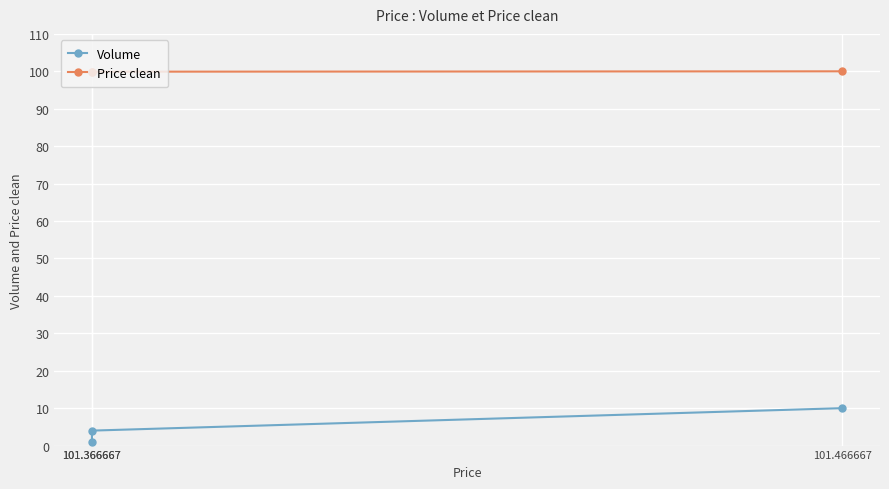

Which series has the largest total across all categories?

Price clean